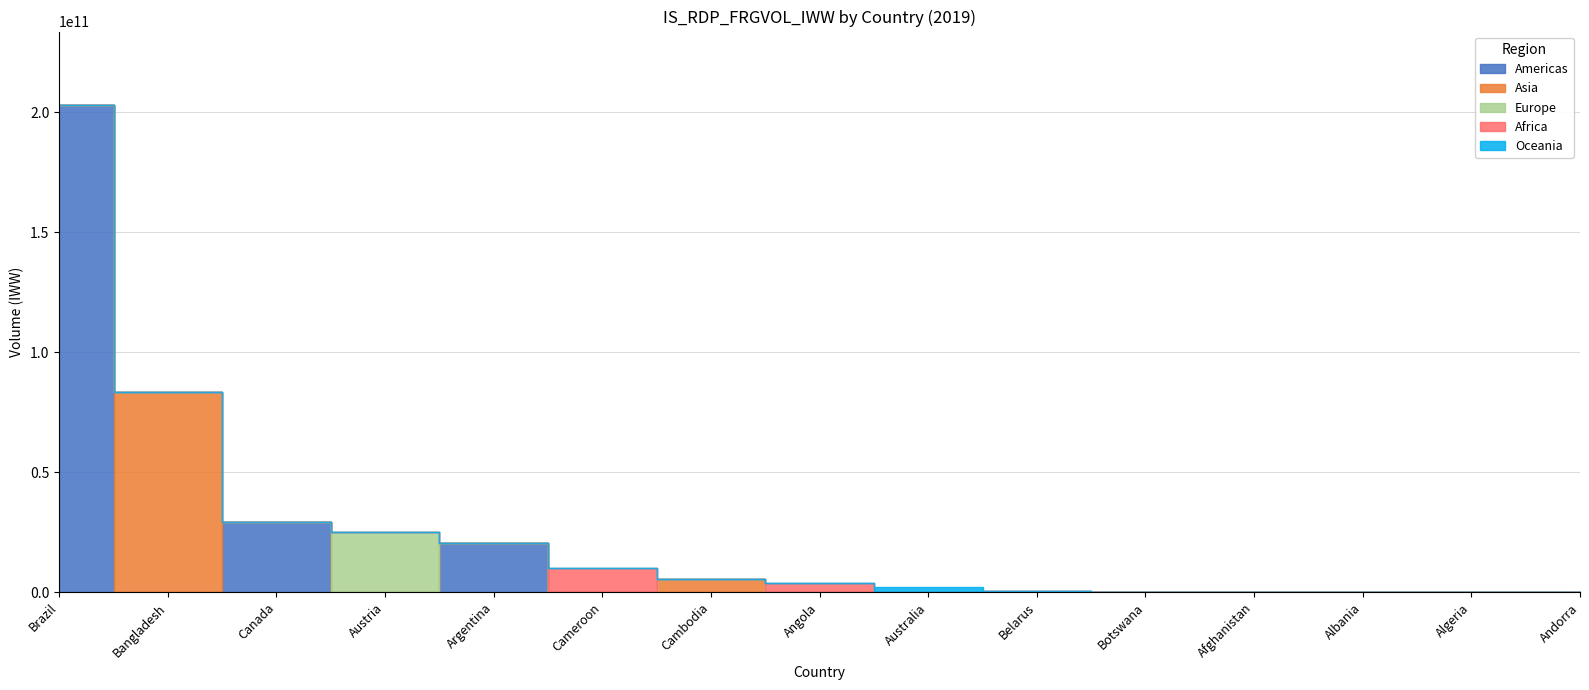

At how many categories does at least one series exceed 154278064596?

1